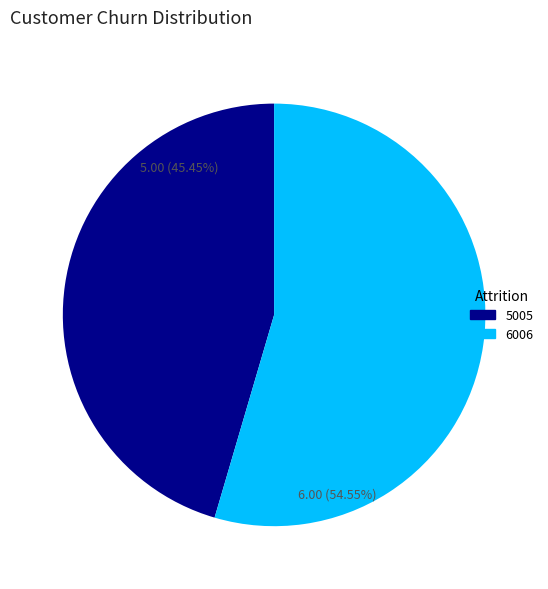

Is it true that 6006 is 55% of the pie?

True